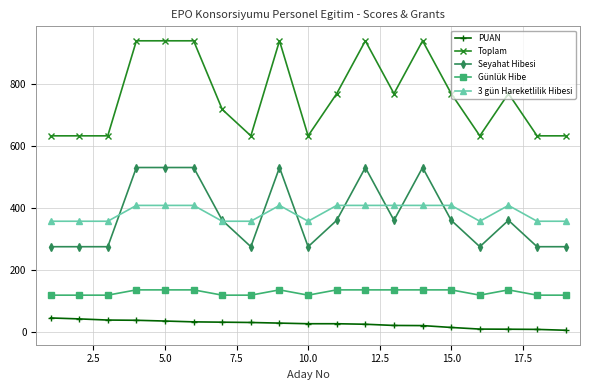

What are all the series names shown in the legend?

PUAN, Toplam, Seyahat Hibesi, Günlük Hibe, 3 gün Hareketlilik Hibesi